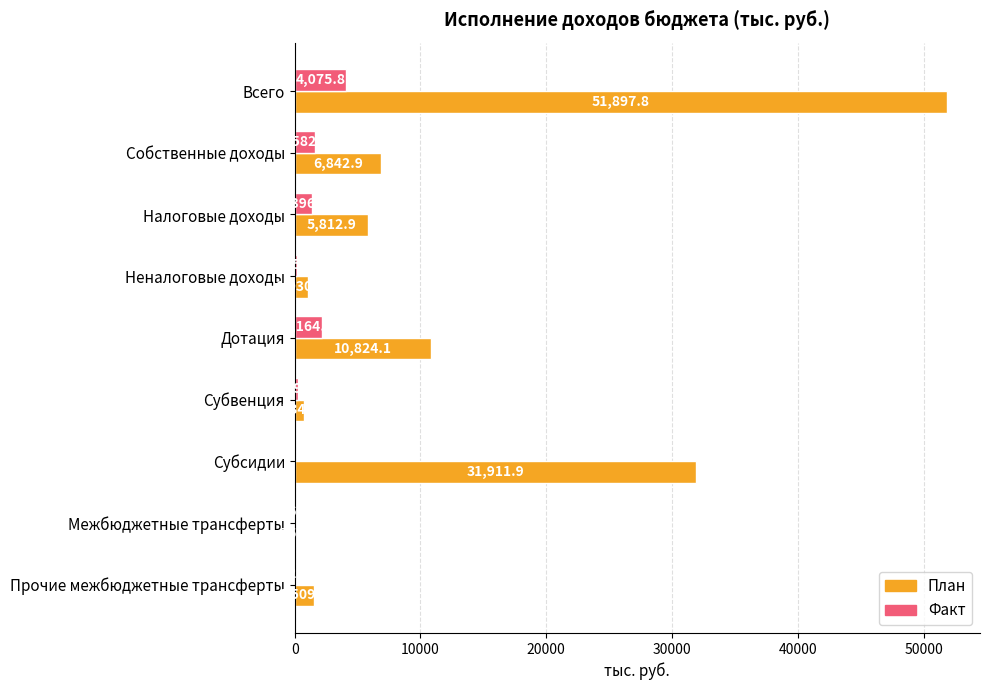

Which category has the highest value in the Факт series?

Всего